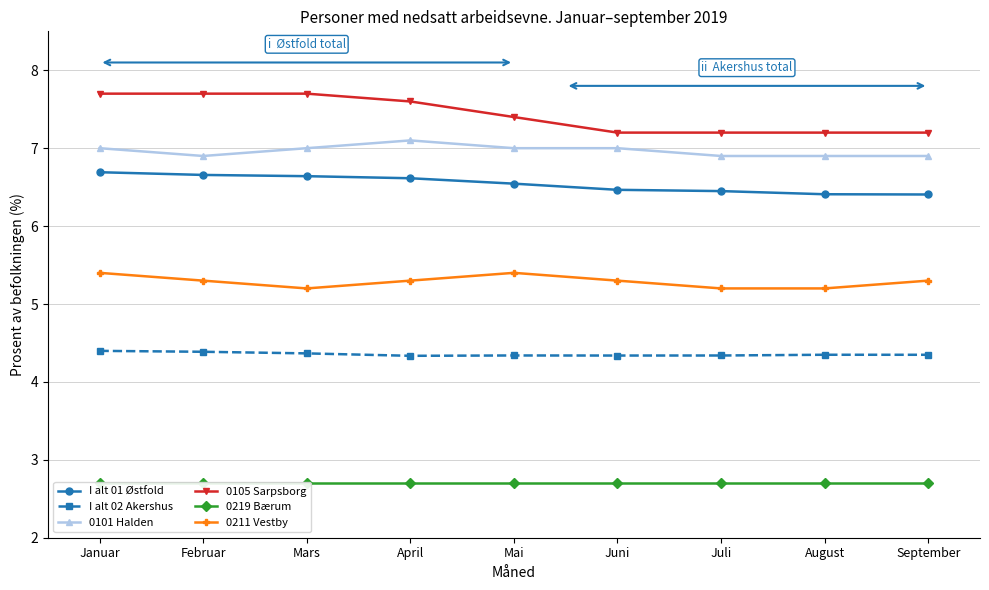

Reading right to left, extract all data points from this chart.

I alt 01 Østfold: September=6.4	August=6.4	Juli=6.4	Juni=6.5	Mai=6.5	April=6.6	Mars=6.6	Februar=6.7	Januar=6.7
I alt 02 Akershus: September=4.3	August=4.3	Juli=4.3	Juni=4.3	Mai=4.3	April=4.3	Mars=4.4	Februar=4.4	Januar=4.4
0101 Halden: September=6.9	August=6.9	Juli=6.9	Juni=7.0	Mai=7.0	April=7.1	Mars=7.0	Februar=6.9	Januar=7.0
0105 Sarpsborg: September=7.2	August=7.2	Juli=7.2	Juni=7.2	Mai=7.4	April=7.6	Mars=7.7	Februar=7.7	Januar=7.7
0219 Bærum: September=2.7	August=2.7	Juli=2.7	Juni=2.7	Mai=2.7	April=2.7	Mars=2.7	Februar=2.7	Januar=2.7
0211 Vestby: September=5.3	August=5.2	Juli=5.2	Juni=5.3	Mai=5.4	April=5.3	Mars=5.2	Februar=5.3	Januar=5.4